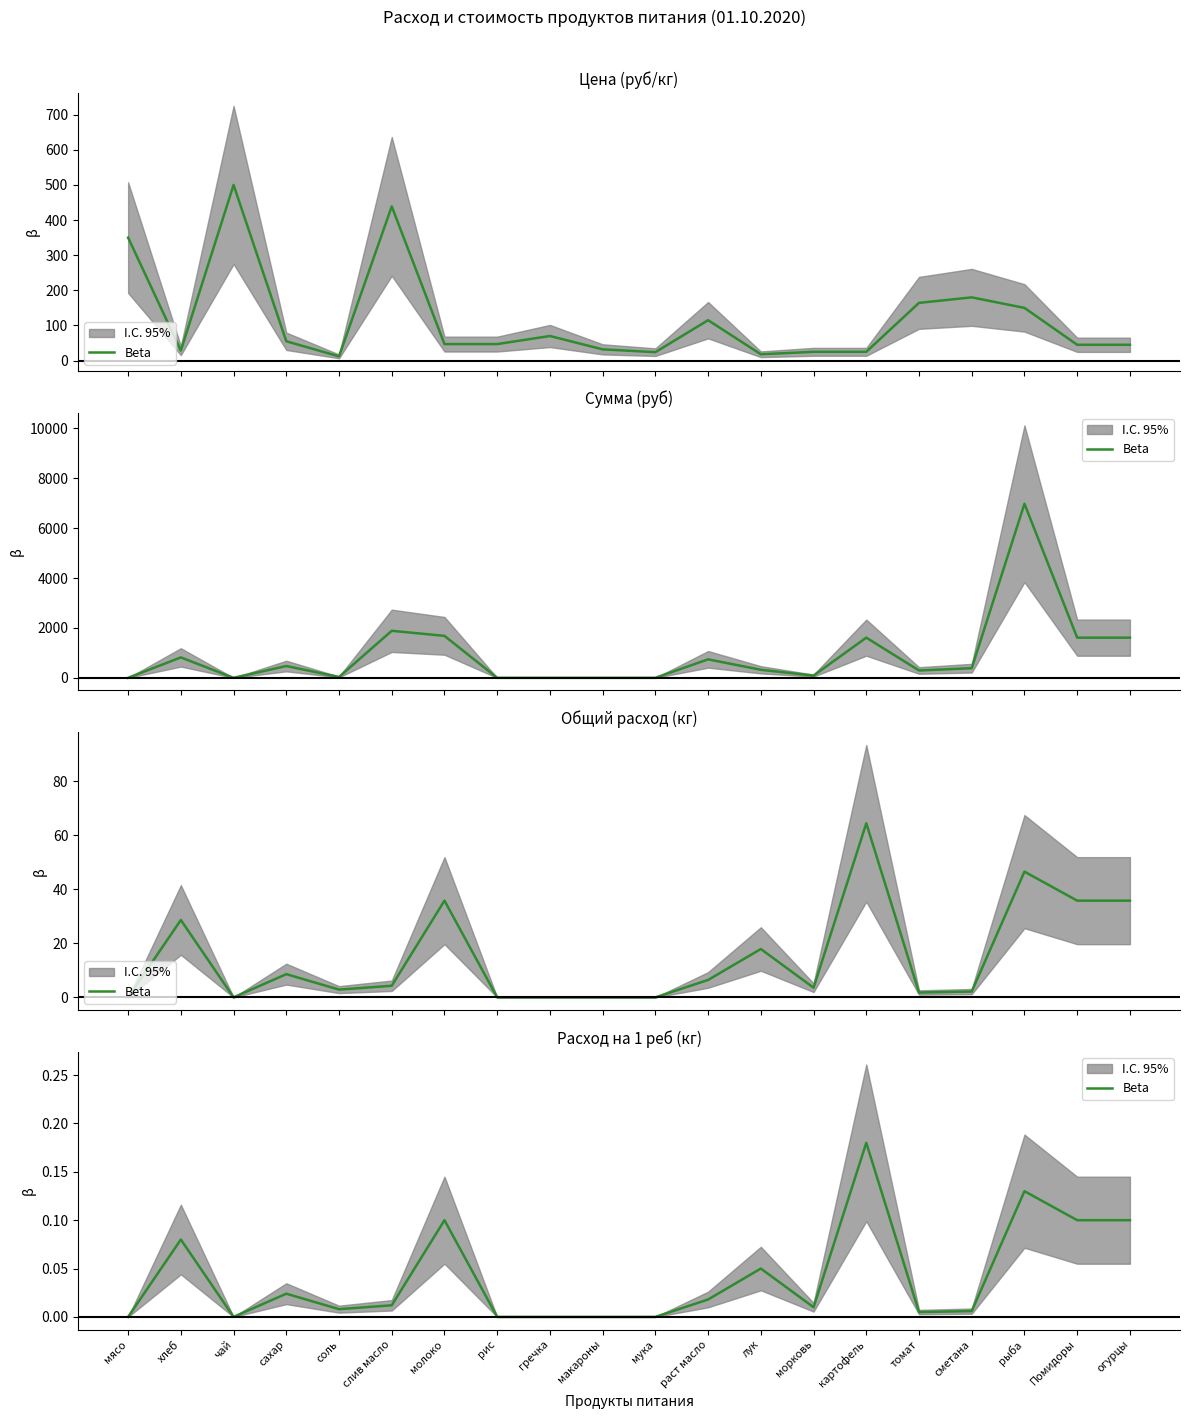

The value at лук is 0.1. True or false?

False